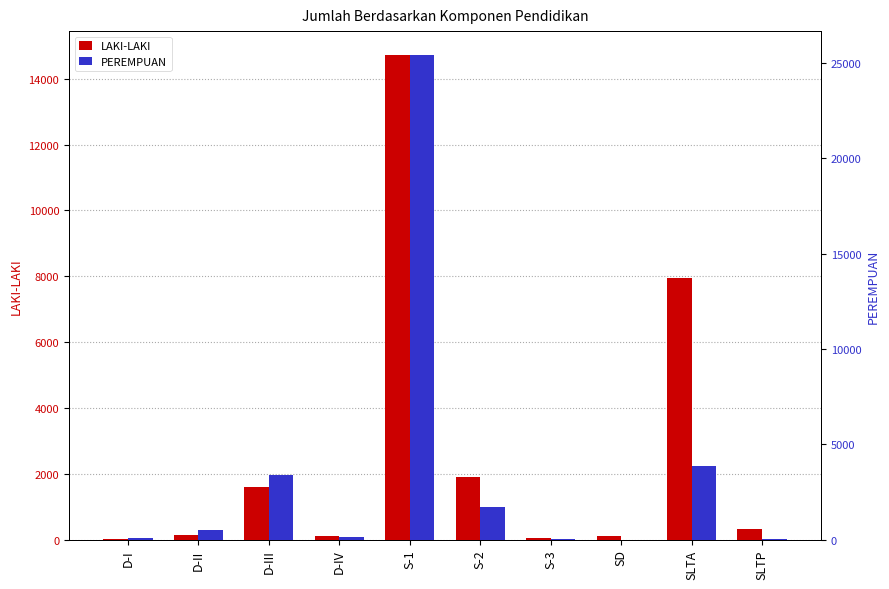

What is the sum of all PEREMPUAN values?

35153